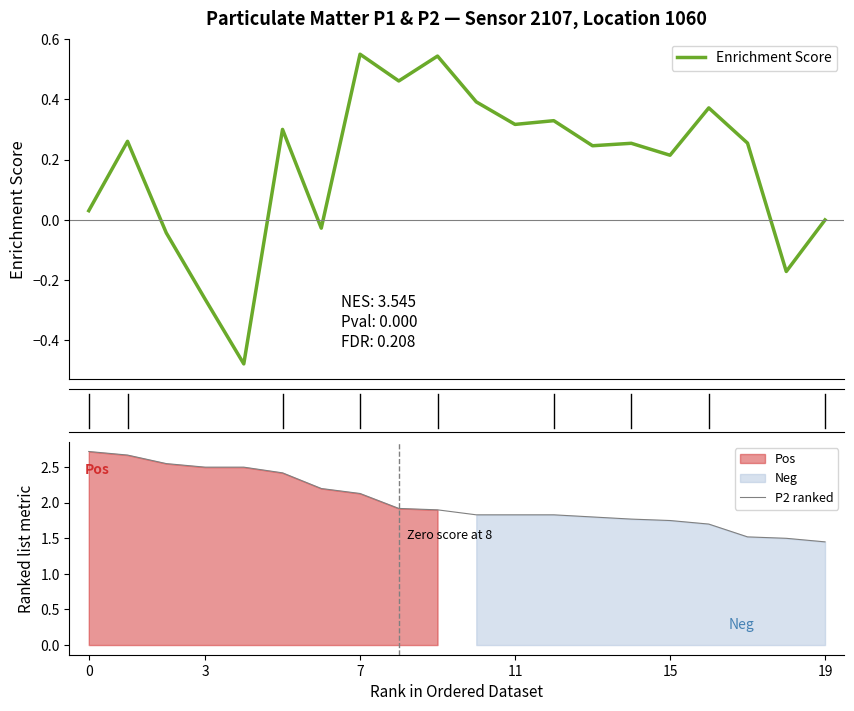

What is the difference between the maximum and minimum values in the Enrichment Score series?

1.0